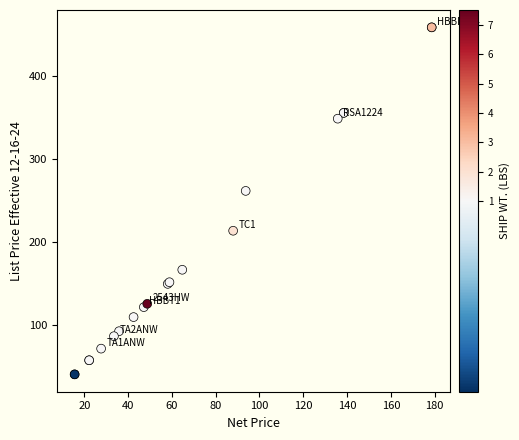

What Y value in the scatter plot is closest to 249?

261